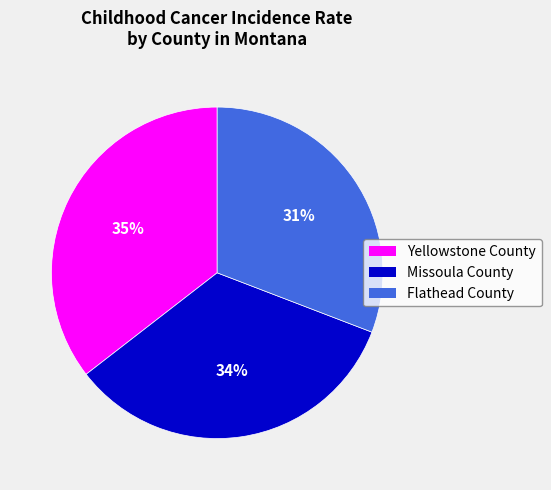

Combined, do Flathead County and Yellowstone County account for over 50%?

Yes